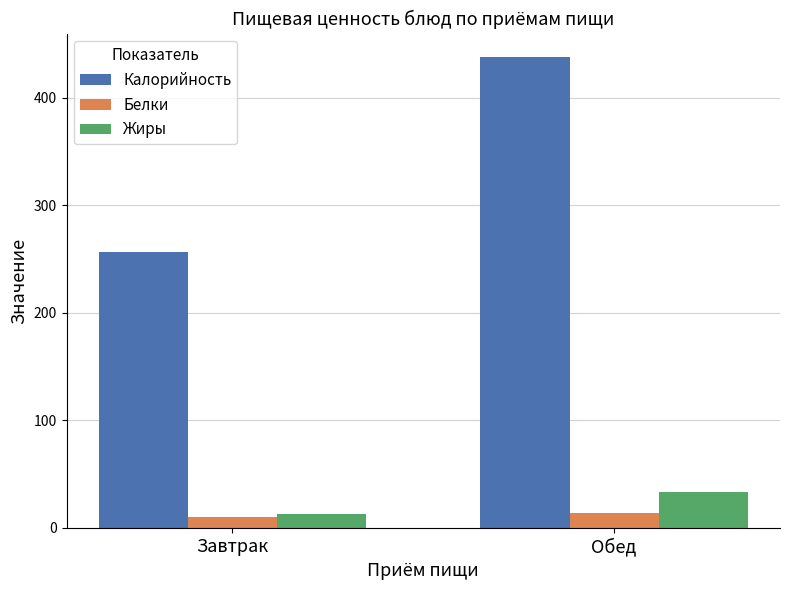

Which series has the largest range (max minus min)?

Калорийность